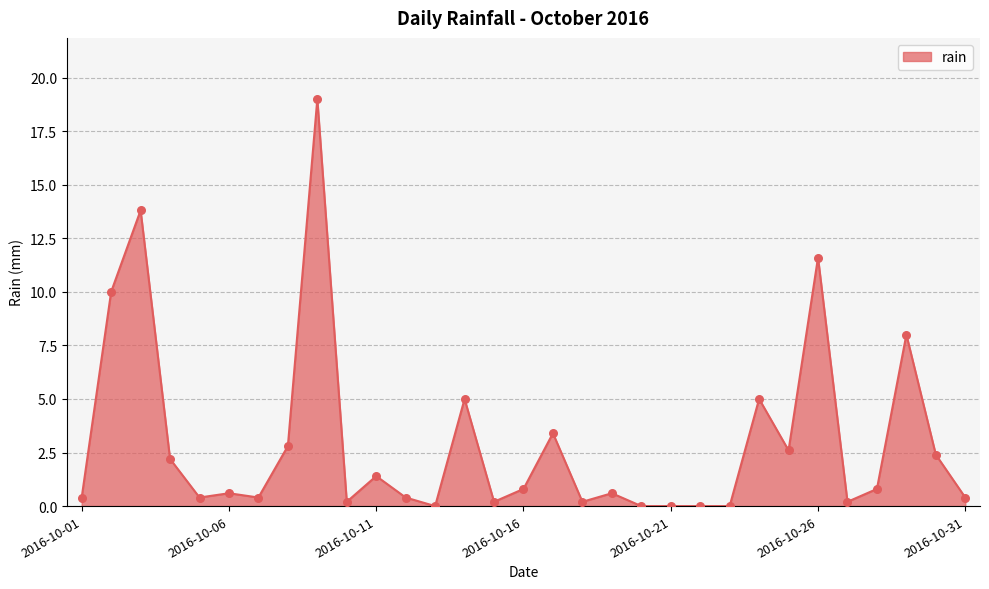

What is the greatest value displayed?

19.0